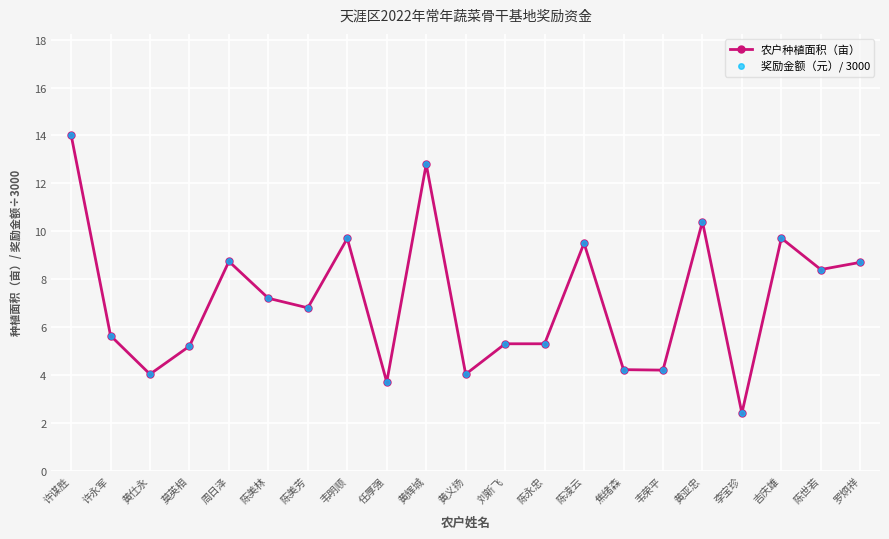

List the labels in order of 奖励金额（元）/ 3000 value, largest first.

许谋胜, 黄辉城, 黄亚忠, 吉庆雄, 韦明顺, 陈凌云, 周日泽, 罗炯祥, 陈世若, 陈美林, 陈美芳, 许永军, 刘新飞, 陈永忠, 莫英相, 焦绪森, 韦荣平, 黄仕永, 黄义扬, 任厚强, 李宝珍